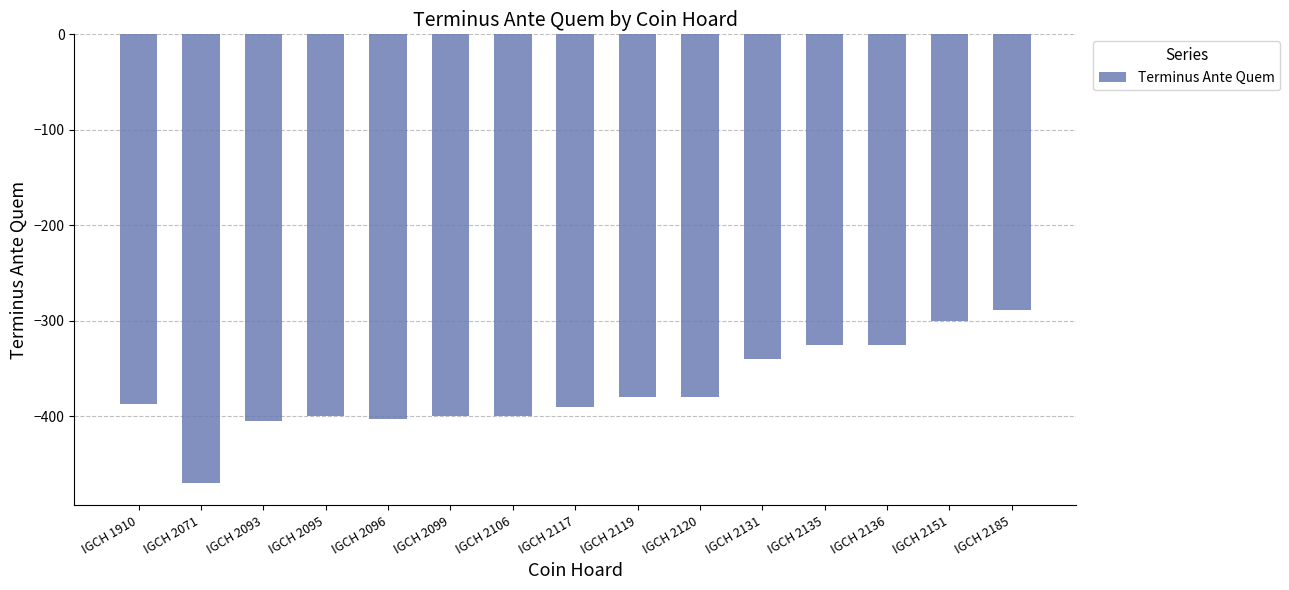

What is the sum of all values?

-5594